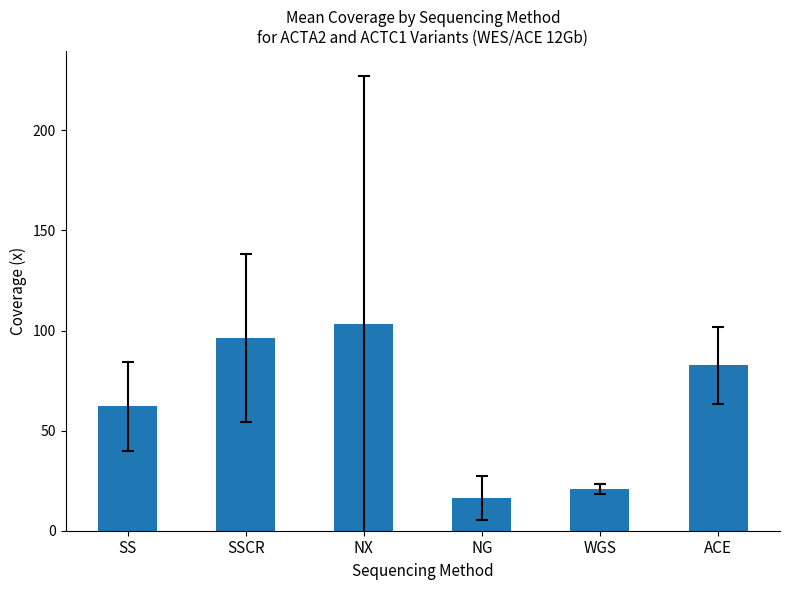

How many bars are there in total?

6